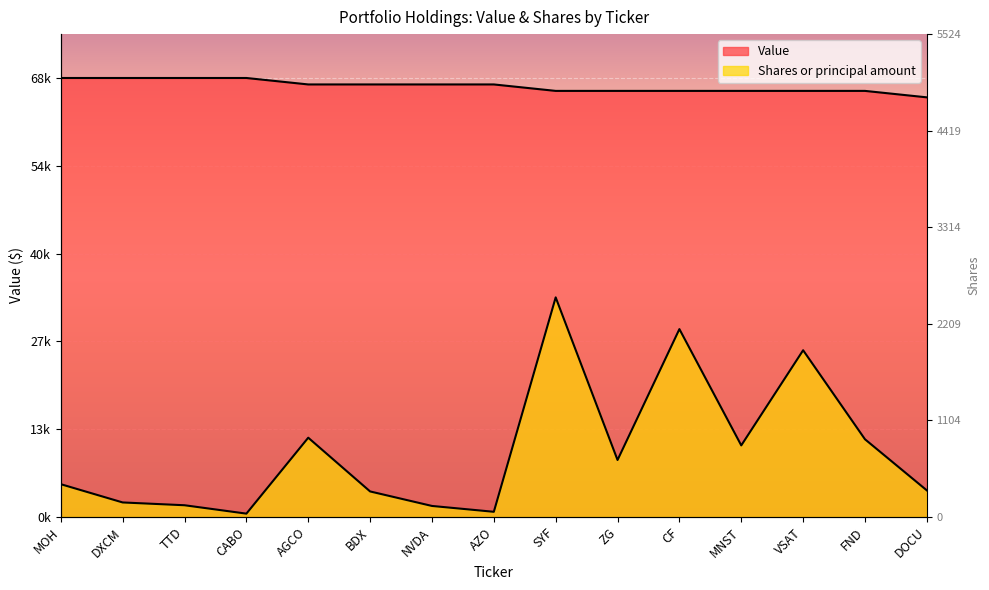

Reading right to left, transcribe all the data shown in this chart.

Value: DOCU=65000.0	FND=66000.0	VSAT=66000.0	MNST=66000.0	CF=66000.0	ZG=66000.0	SYF=66000.0	AZO=67000.0	NVDA=67000.0	BDX=67000.0	AGCO=67000.0	CABO=68000.0	TTD=68000.0	DXCM=68000.0	MOH=68000.0
Shares or principal amount: DOCU=4089.2	FND=12010.4	VSAT=25808.0	MNST=11062.5	CF=29084.8	ZG=8801.3	SYF=34000.0	AZO=771.8	NVDA=1679.0	BDX=3926.7	AGCO=12254.1	CABO=487.5	TTD=1787.3	DXCM=2220.6	MOH=5050.6